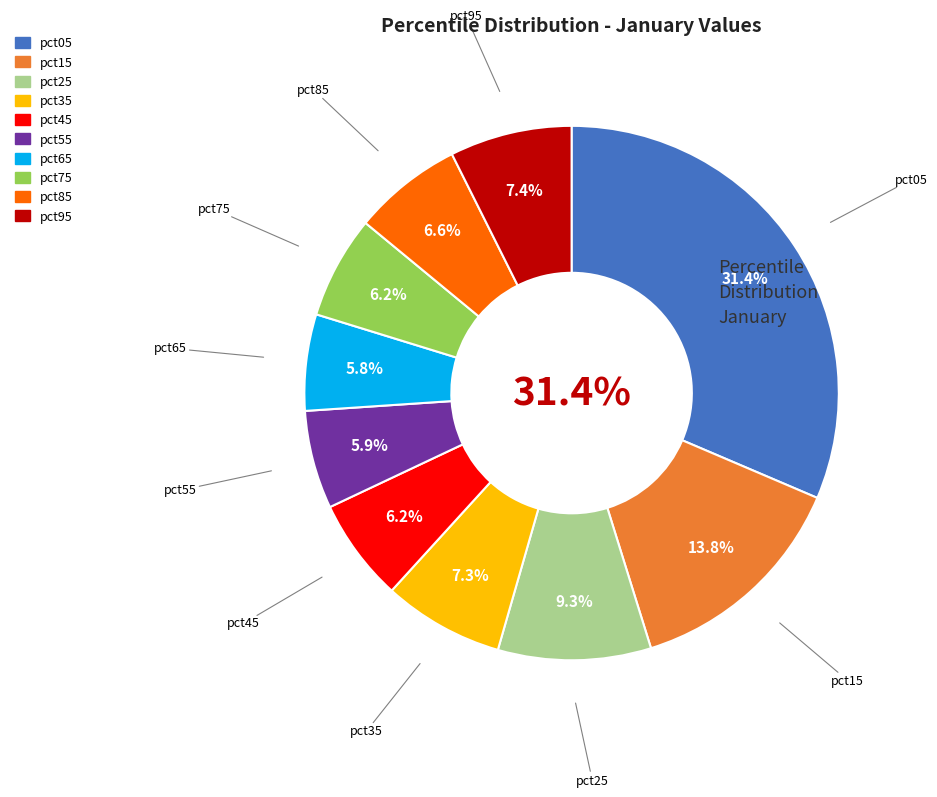

Which slice is the largest?

pct05